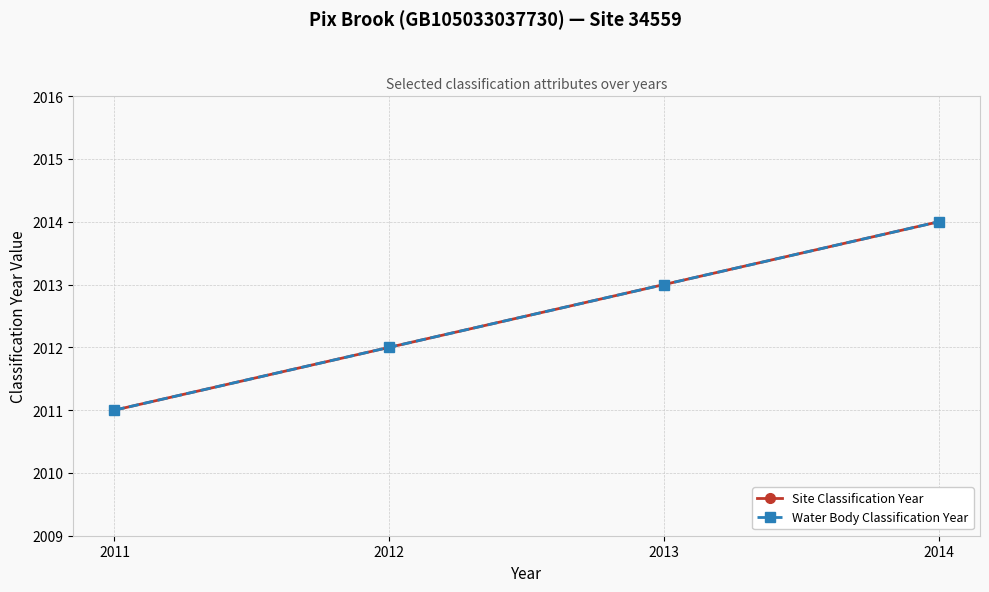

At how many categories does at least one series exceed 2012?

2